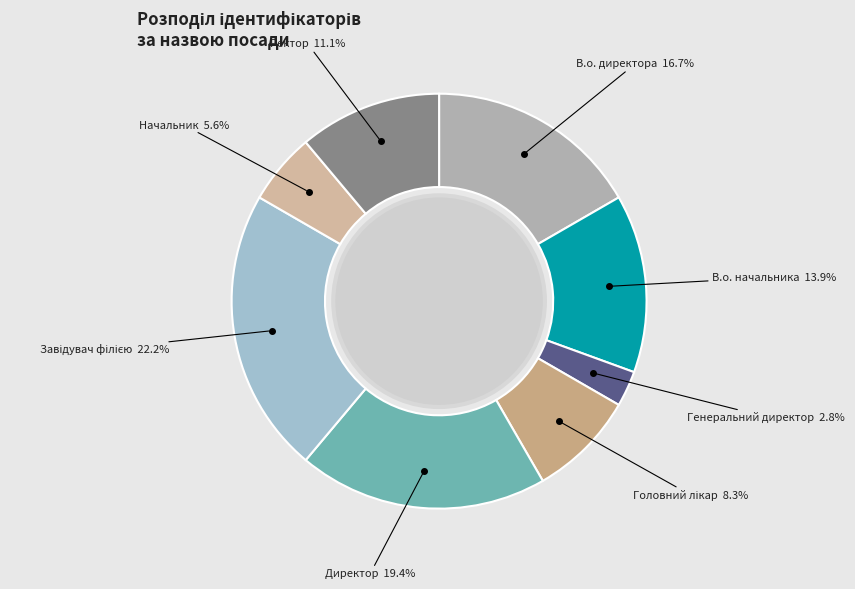

What is the total percentage of В.о. директора and В.о. начальника?

30.6%